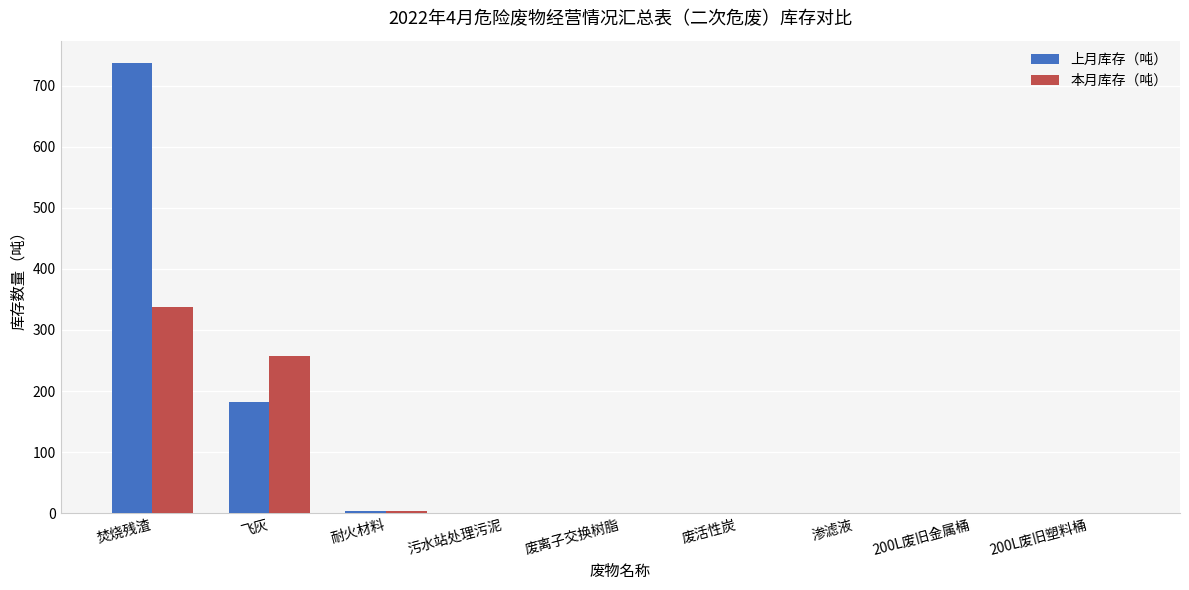

Is the value of 上月库存（吨） at 飞灰 greater than the value of 本月库存（吨） at 200L废旧金属桶?

Yes